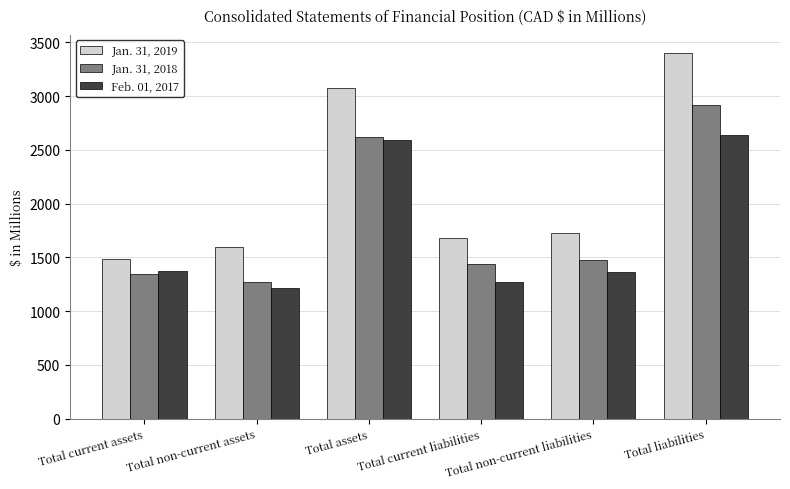

Does the chart contain stacked bars?

No